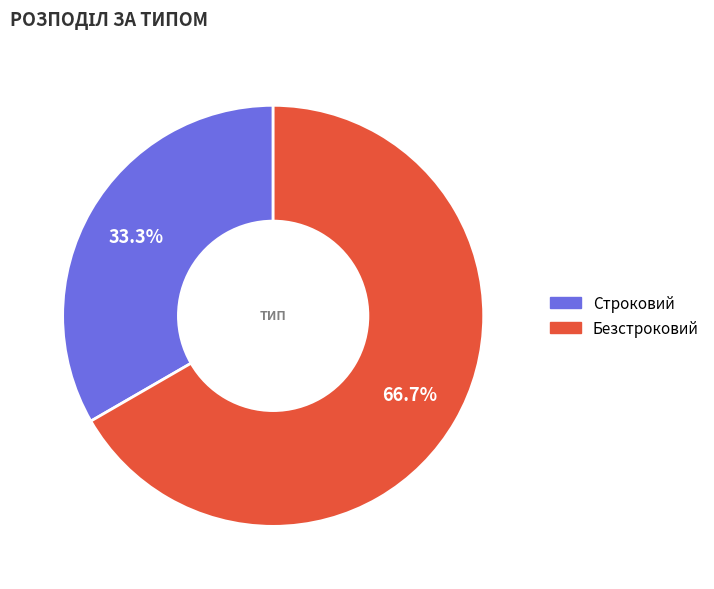

Combined, what portion of the pie is Безстроковий and Строковий?

100.0%